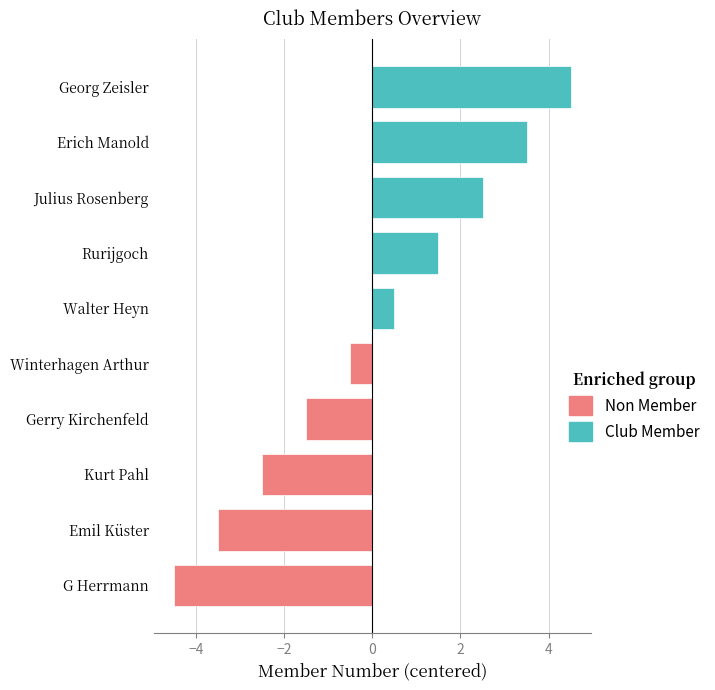

Are the bars horizontal?

Yes